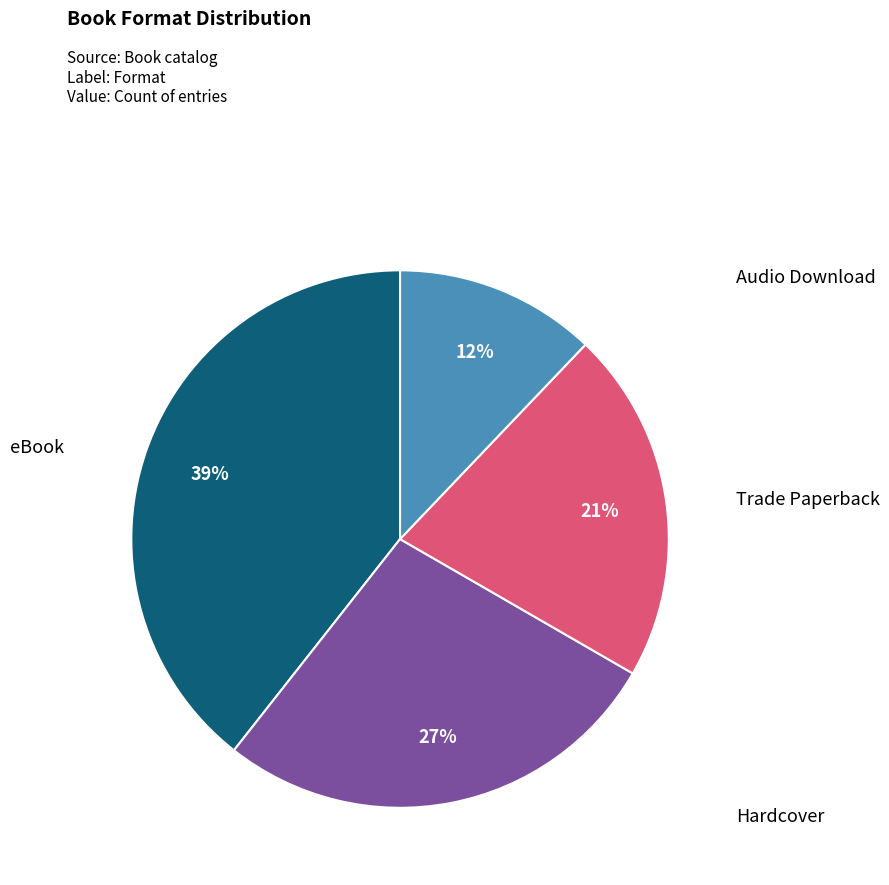

To the nearest percent, what is the average slice percentage?

25%